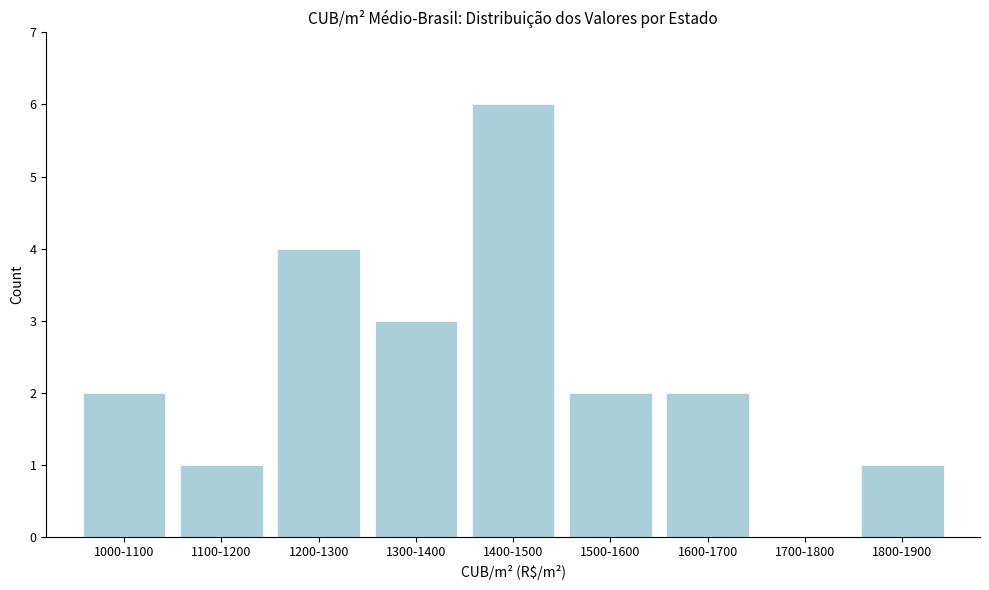

Reading left to right, extract all data points from this chart.

1000-1100=2	1100-1200=1	1200-1300=4	1300-1400=3	1400-1500=6	1500-1600=2	1600-1700=2	1700-1800=0	1800-1900=1